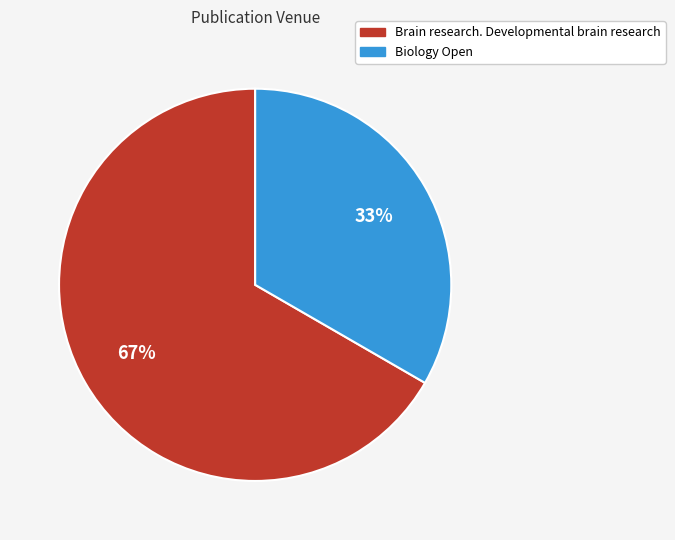

Count the number of slices in the pie.

2